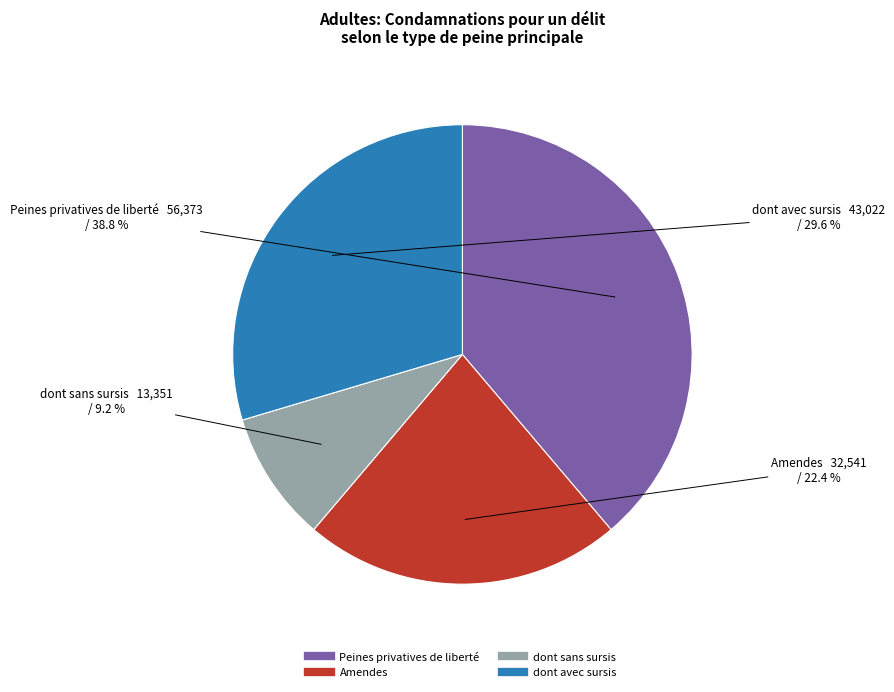

What is the smallest slice in the pie chart?

dont sans sursis